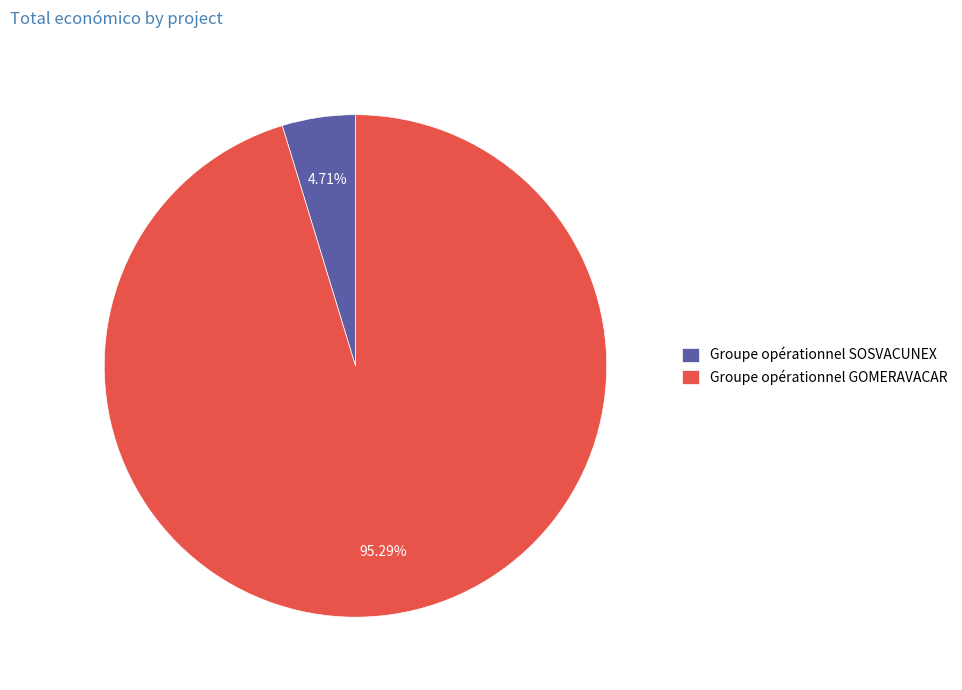

Which slice is the smallest?

Groupe opérationnel SOSVACUNEX